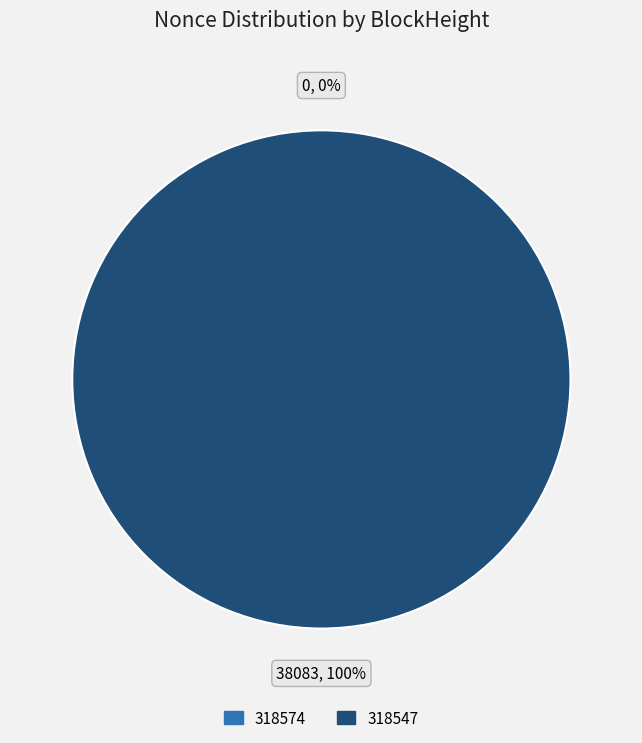

What is the largest slice in the pie chart?

318547